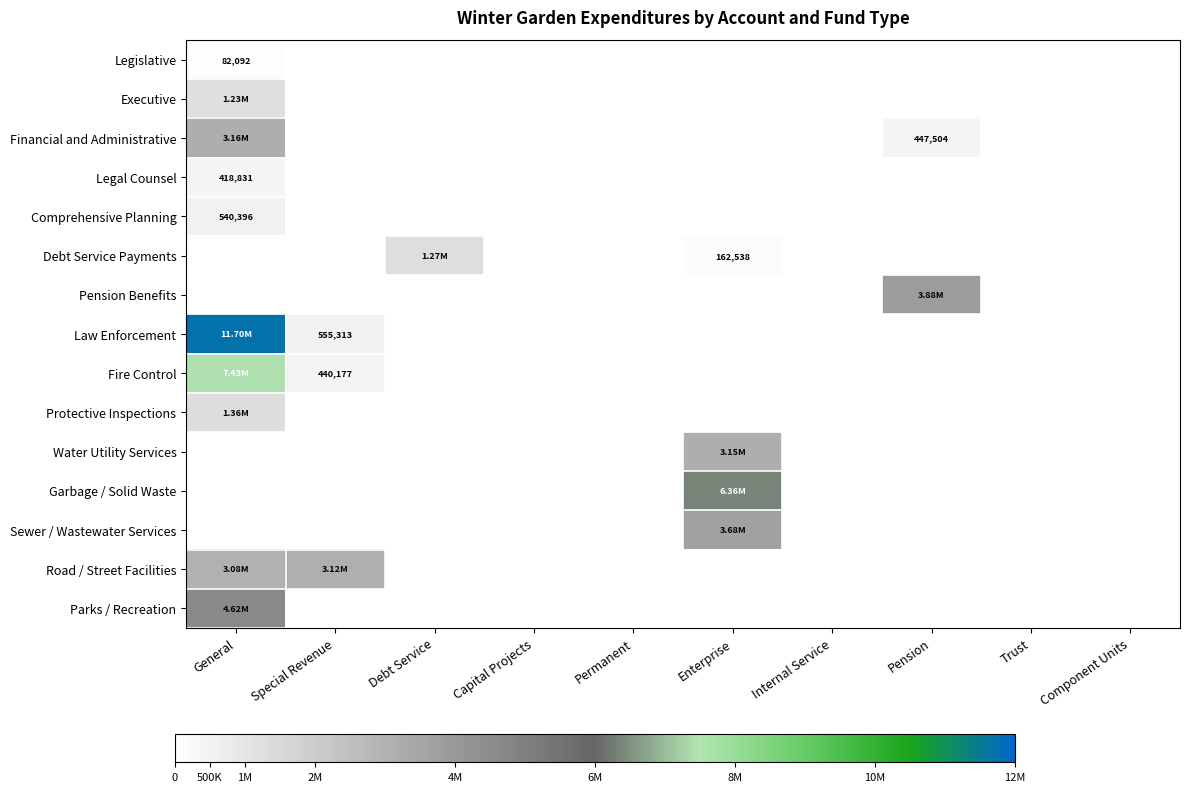

The Parks / Recreation series shows 2248322 at Debt Service. True or false?

False